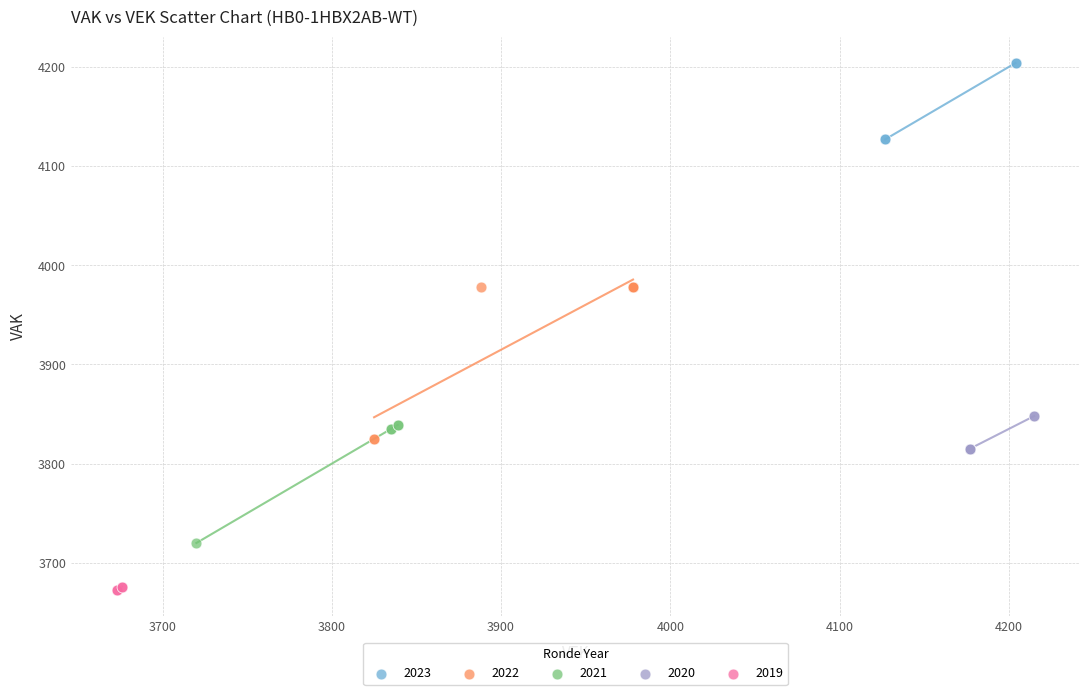

Which series has the widest spread of Y values?

2022